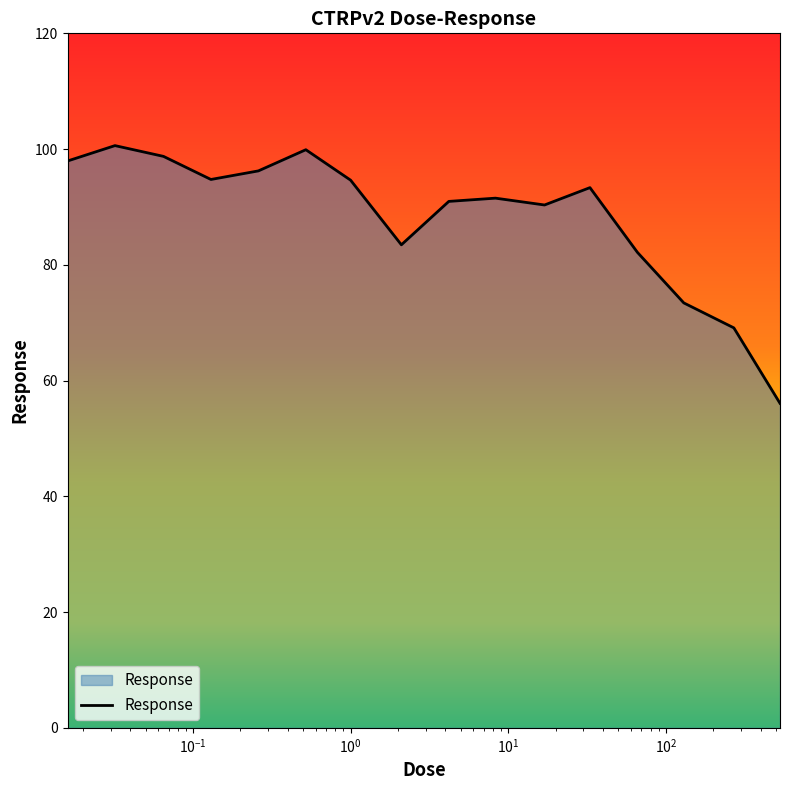

What is the difference between the maximum and minimum values?

44.5